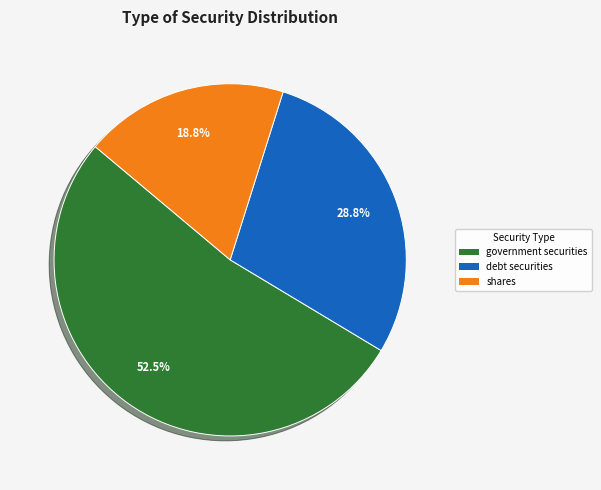

What is the largest slice in the pie chart?

government securities